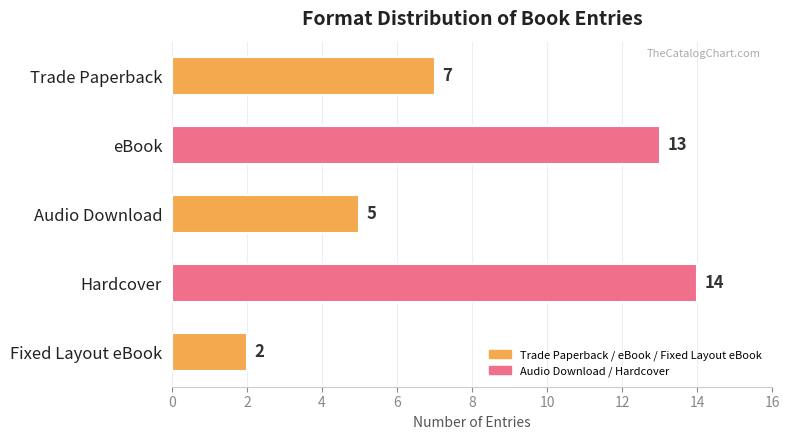

What is the difference between the maximum and minimum values?

12